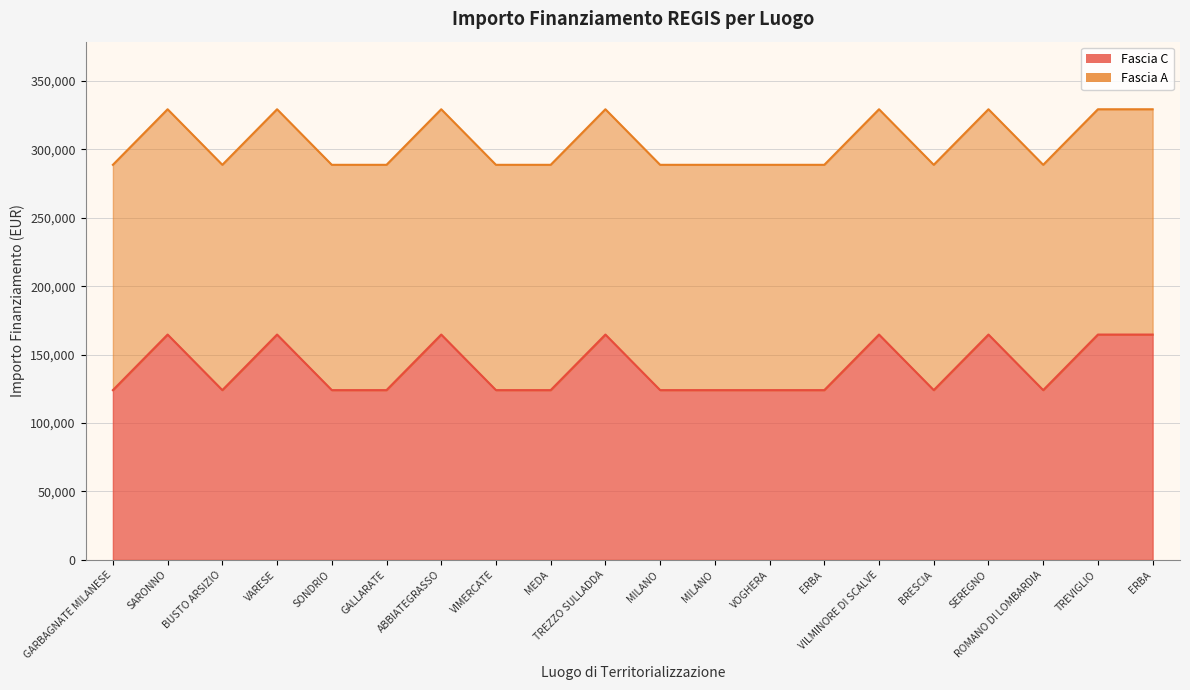

Between VILMINORE DI SCALVE and MILANO, which is larger?

VILMINORE DI SCALVE